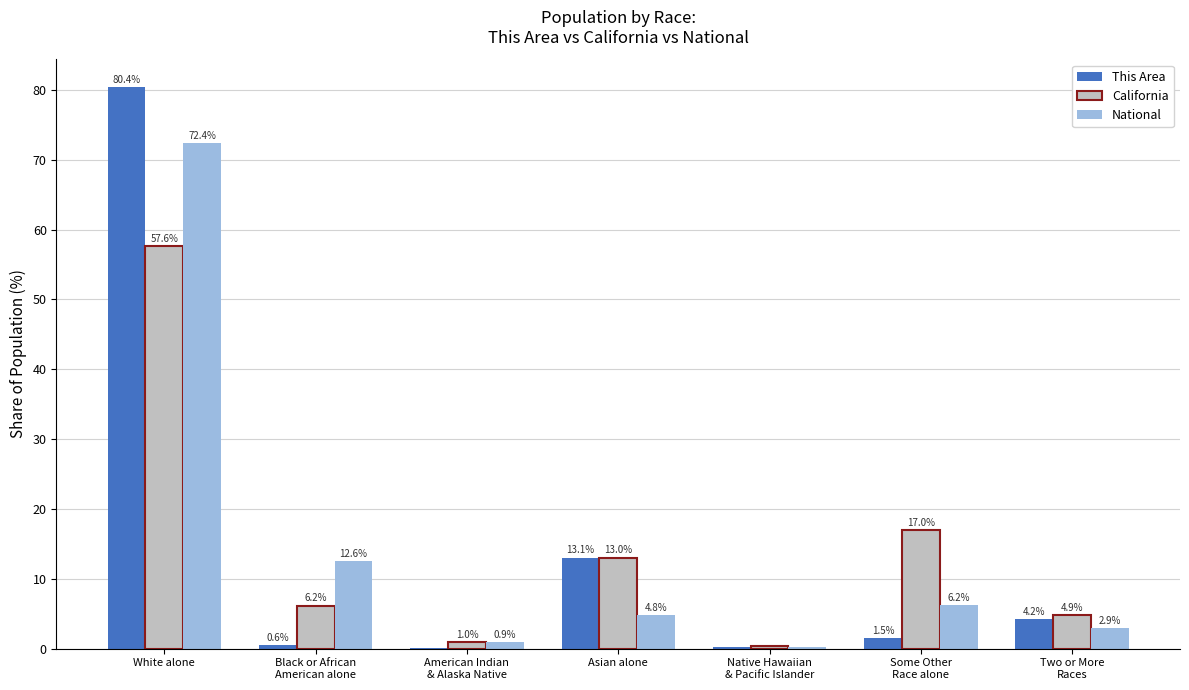

Is the value of This Area at White alone greater than the value of California at Asian alone?

Yes